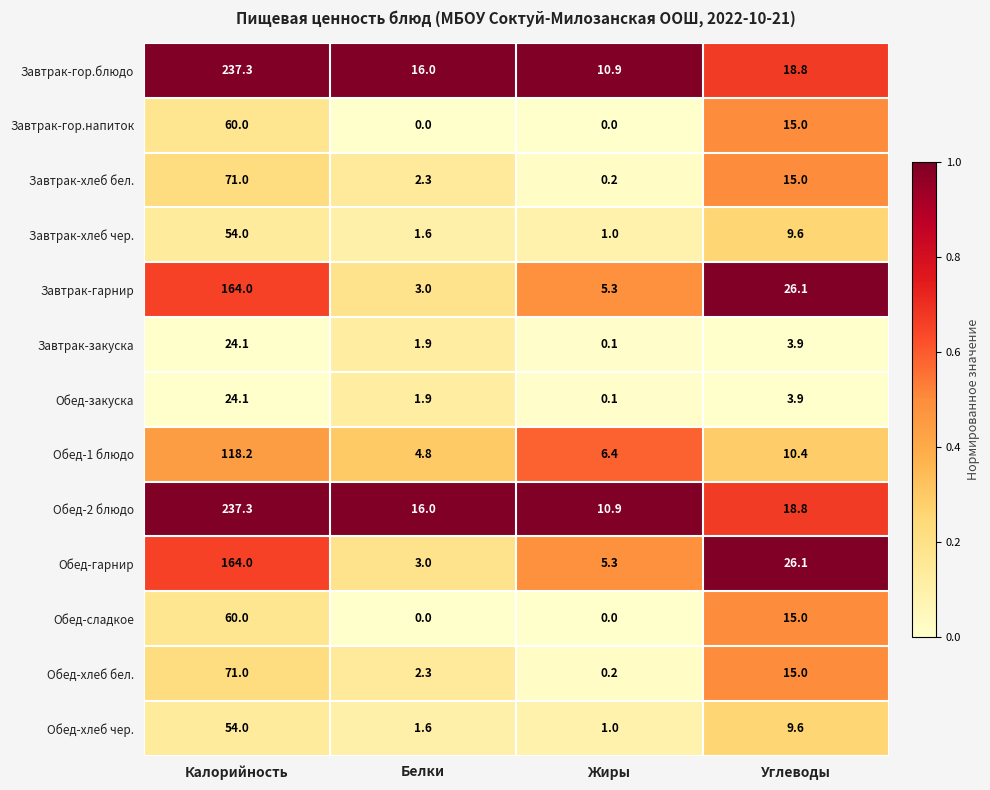

Rank the categories by Обед-1 блюдо value from highest to lowest.

Калорийность, Углеводы, Жиры, Белки